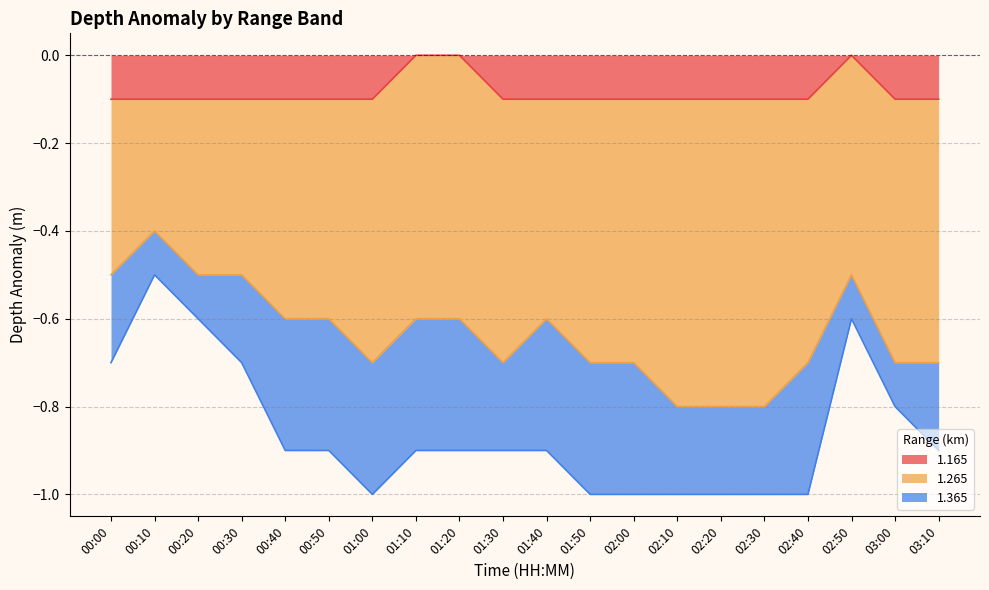

True or false: 1.365 and 1.265 intersect in this chart.

False